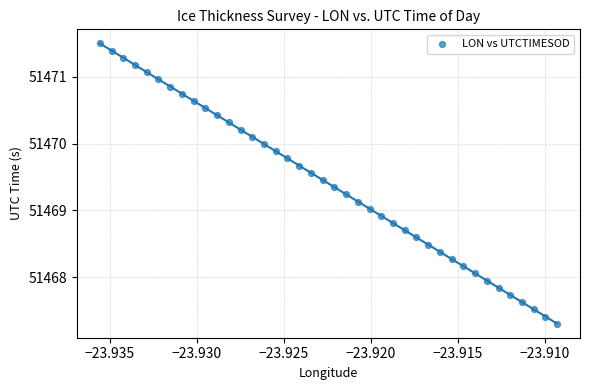

What is the range of Y values (max minus min)?

4.2